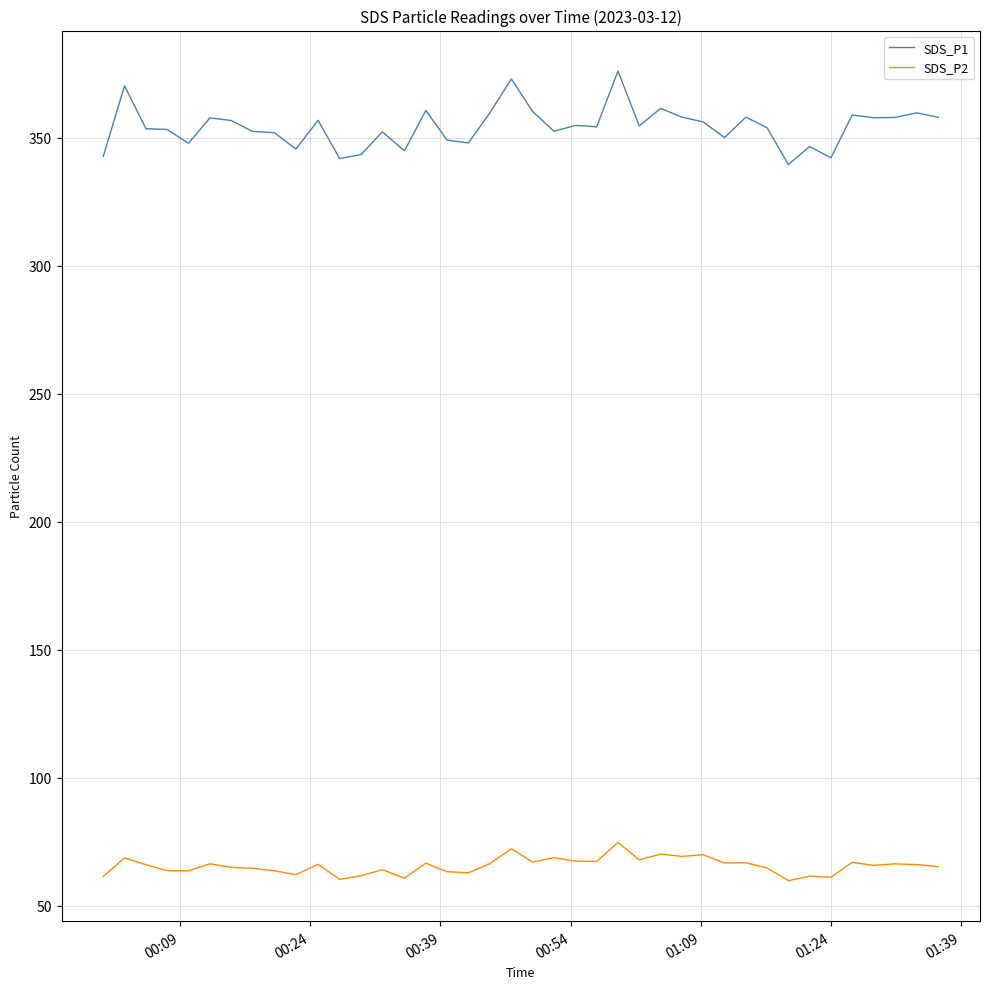

Which series has the largest total across all categories?

SDS_P1